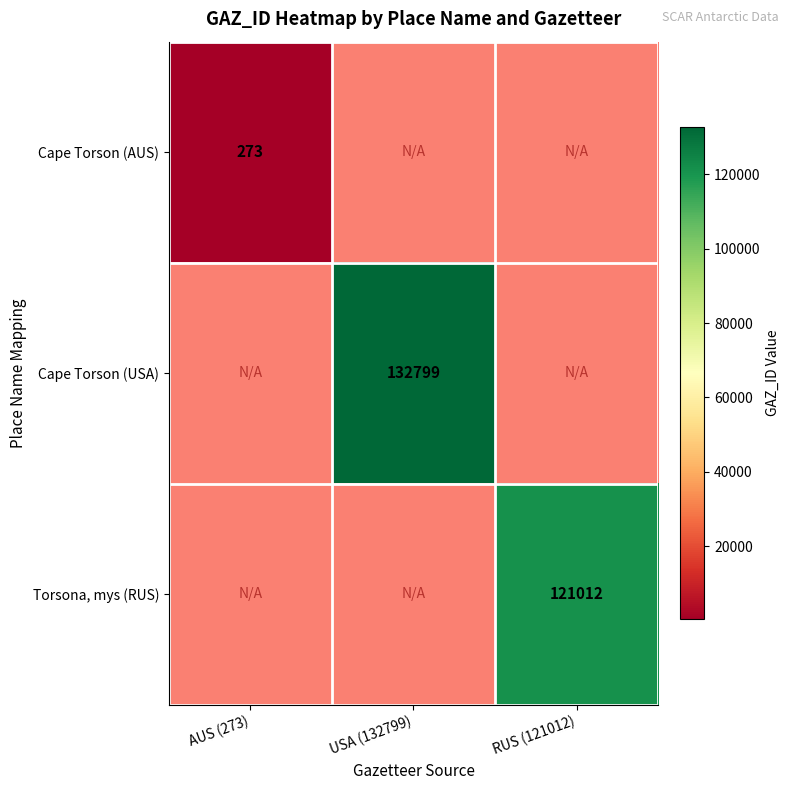

Between RUS (121012) and USA (132799), which is larger?

USA (132799)